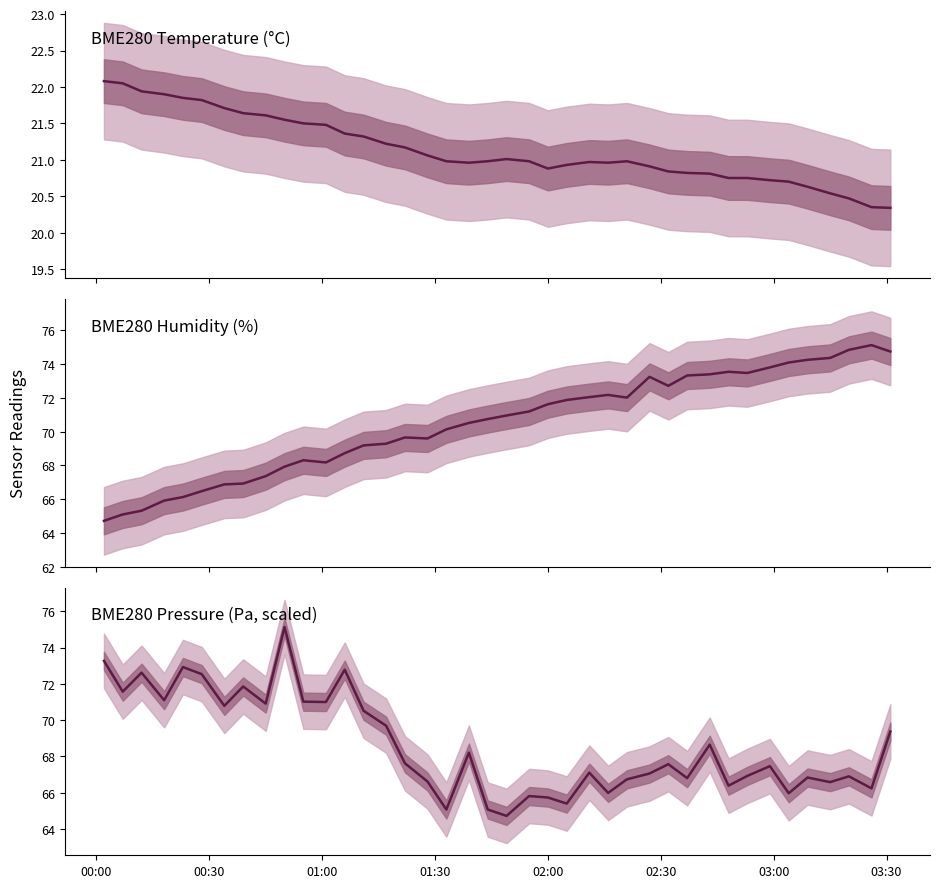

At how many categories does at least one series exceed 57?

40